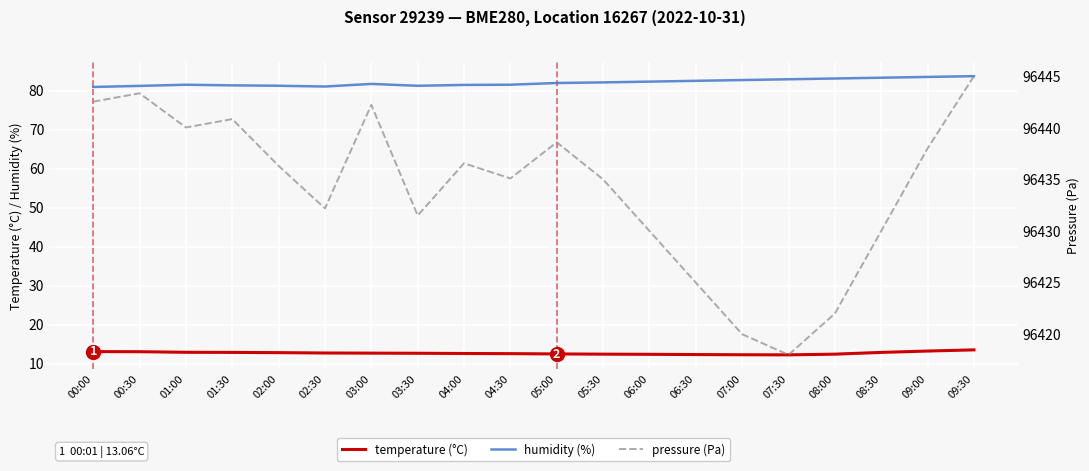

Which series has the largest total across all categories?

pressure (Pa)